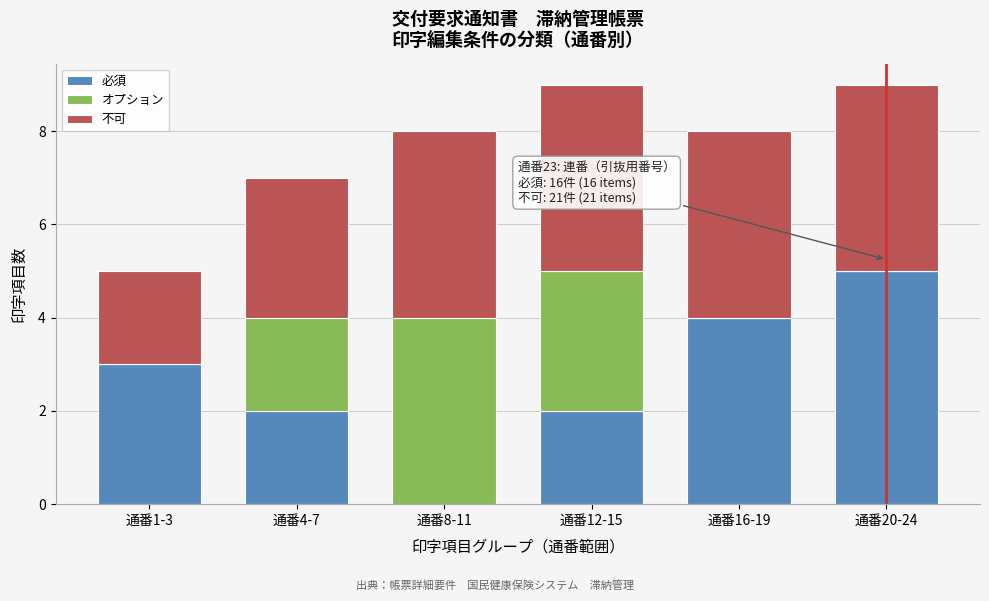

Reading left to right, list the values for the 必須 series.

通番1-3=3	通番4-7=2	通番8-11=0	通番12-15=2	通番16-19=4	通番20-24=5